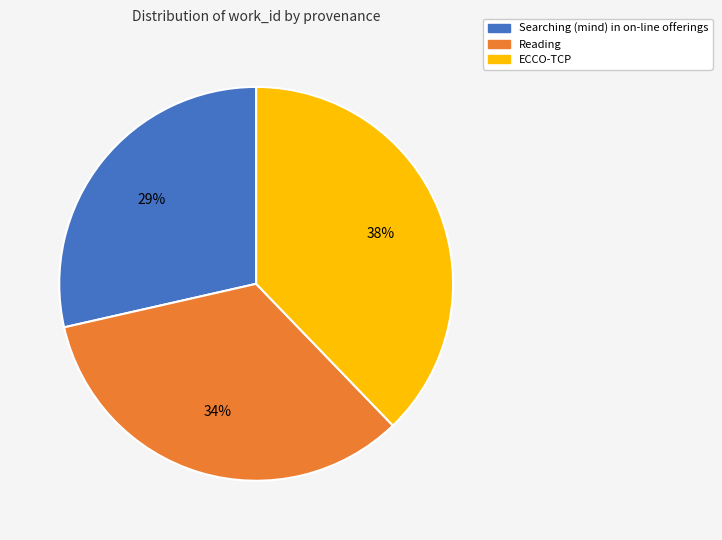

What percentage is the Reading slice, to the nearest percent?

34%